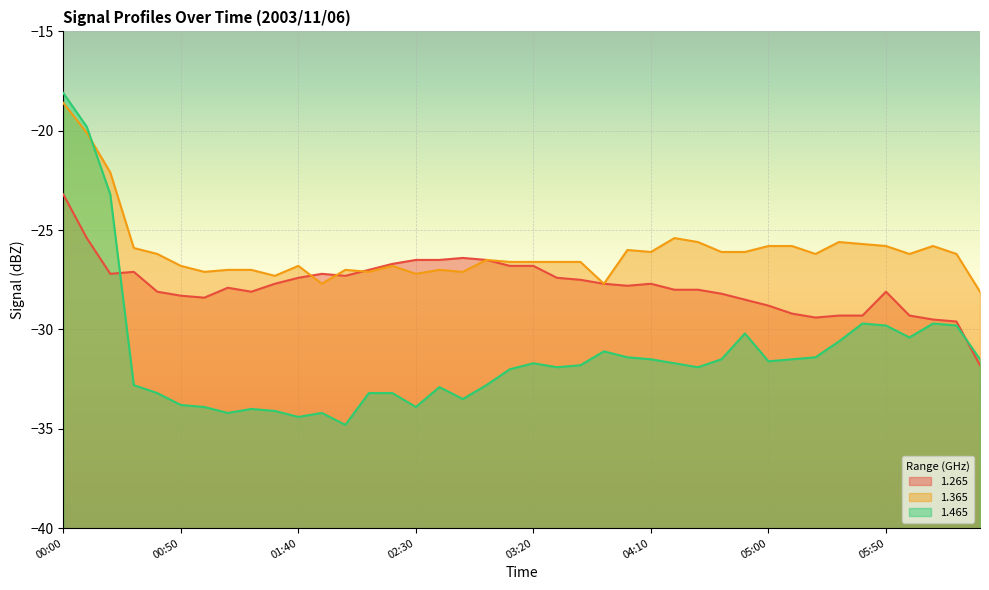

Which has a higher value, 03:30 or 02:20?

02:20